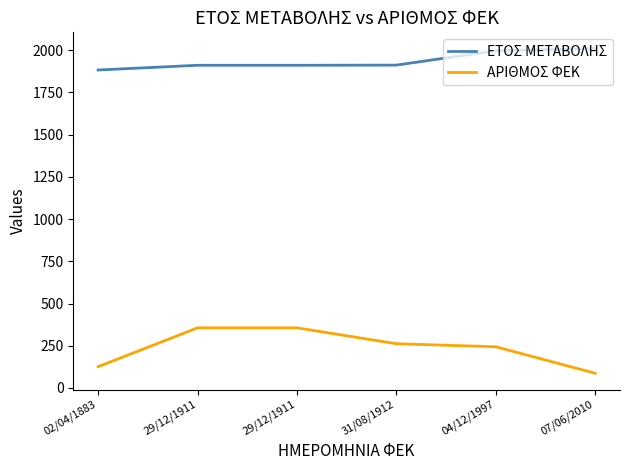

How many lines are shown in the chart?

2